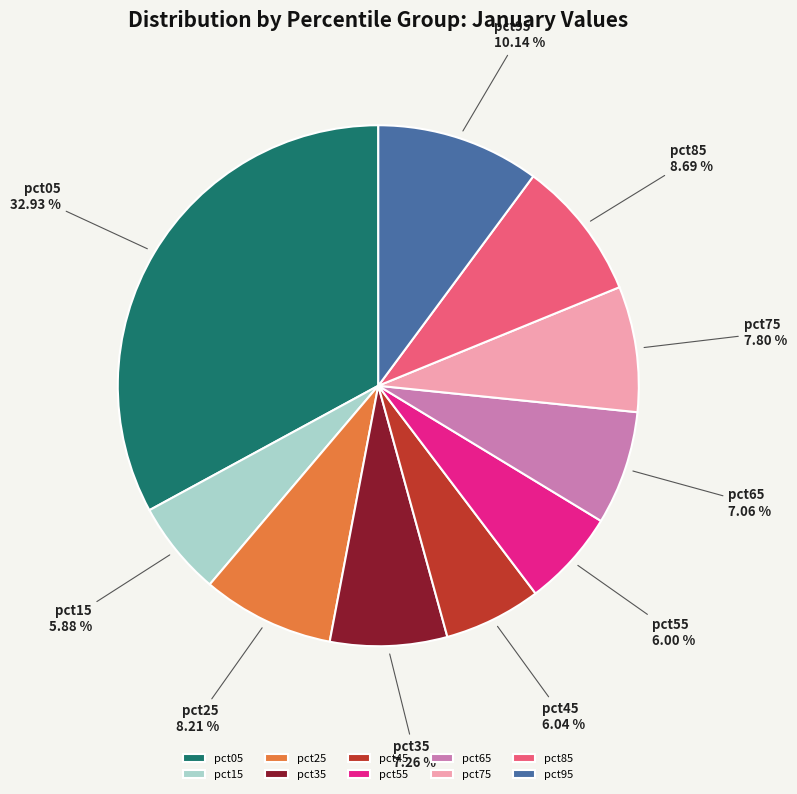

What is the largest slice in the pie chart?

pct05